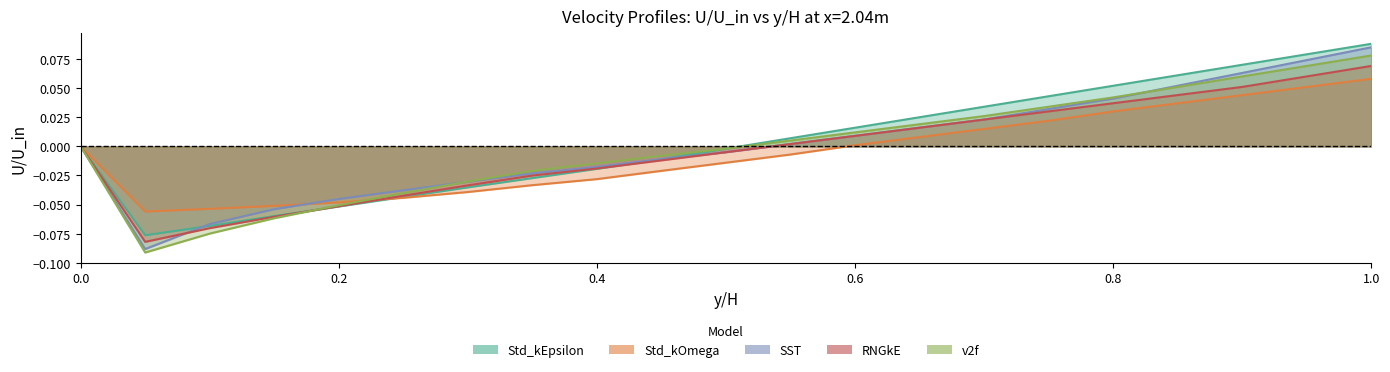

How many lines are shown in the chart?

5